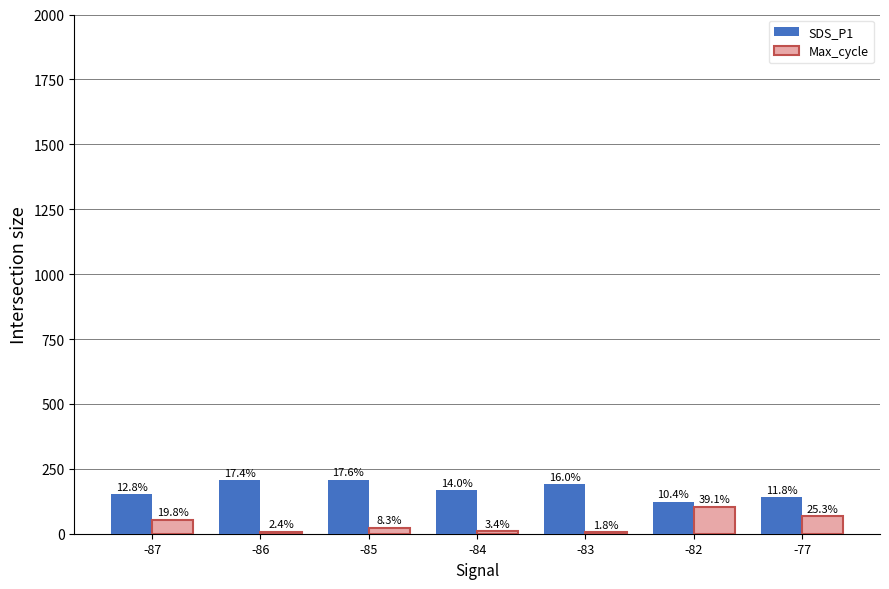

What is the sum of the Max_cycle values at -86 and -83?

11.0